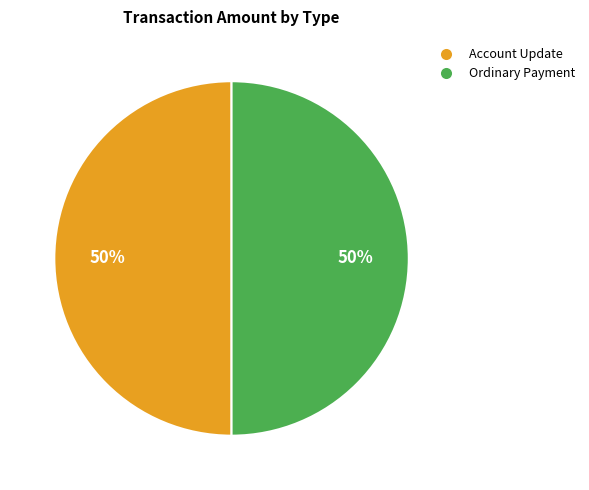

To the nearest percent, what is the combined percentage of Account Update and Ordinary Payment?

100%